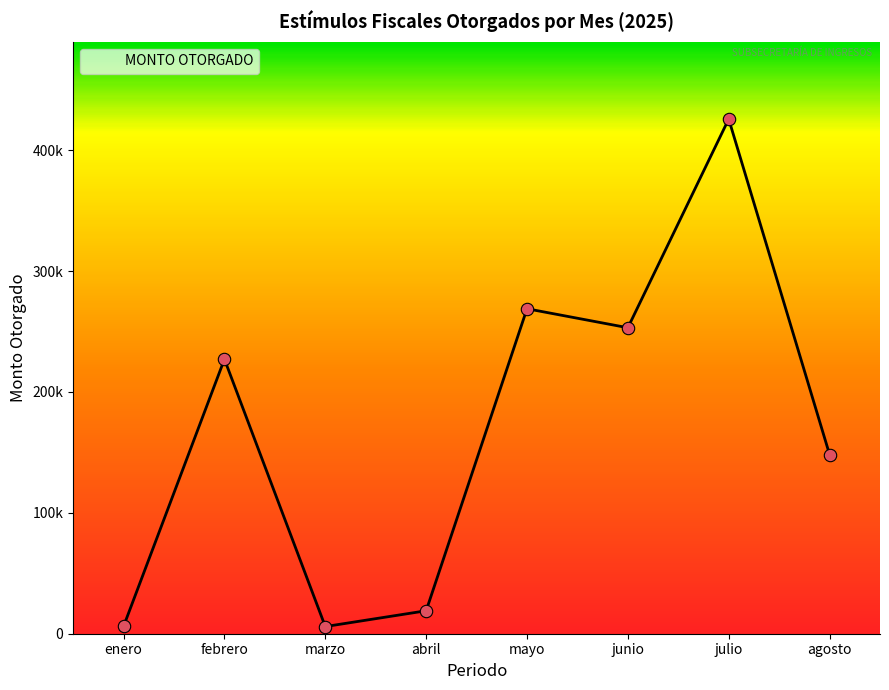

Between junio and abril, which is larger?

junio